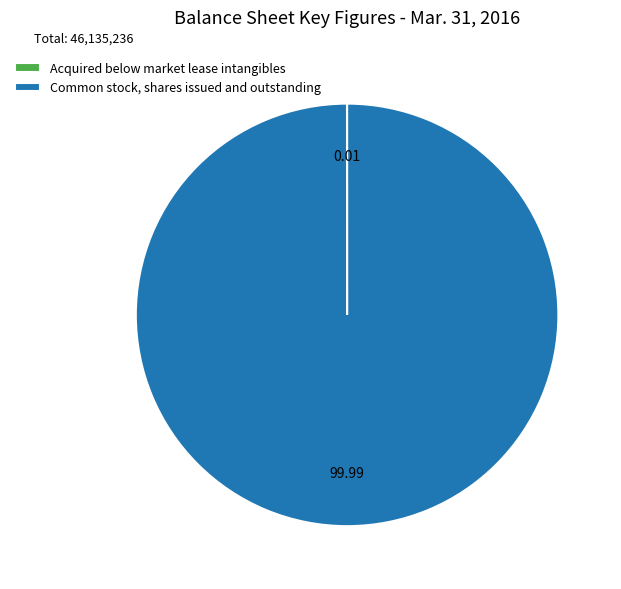

Which category has the biggest portion of the pie?

Common stock, shares issued and outstanding